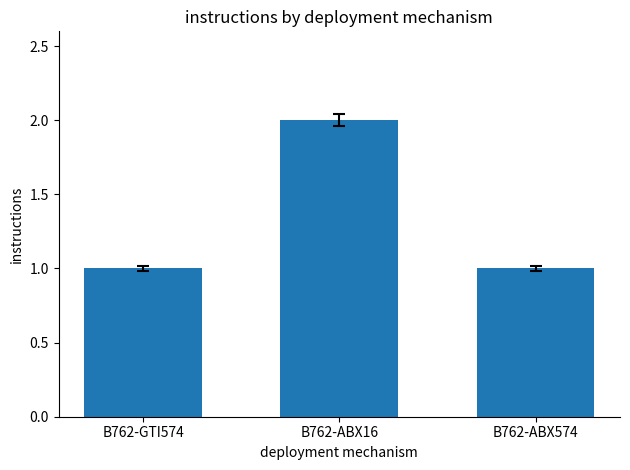

Reading left to right, what are all the values shown in this chart?

1	2	1